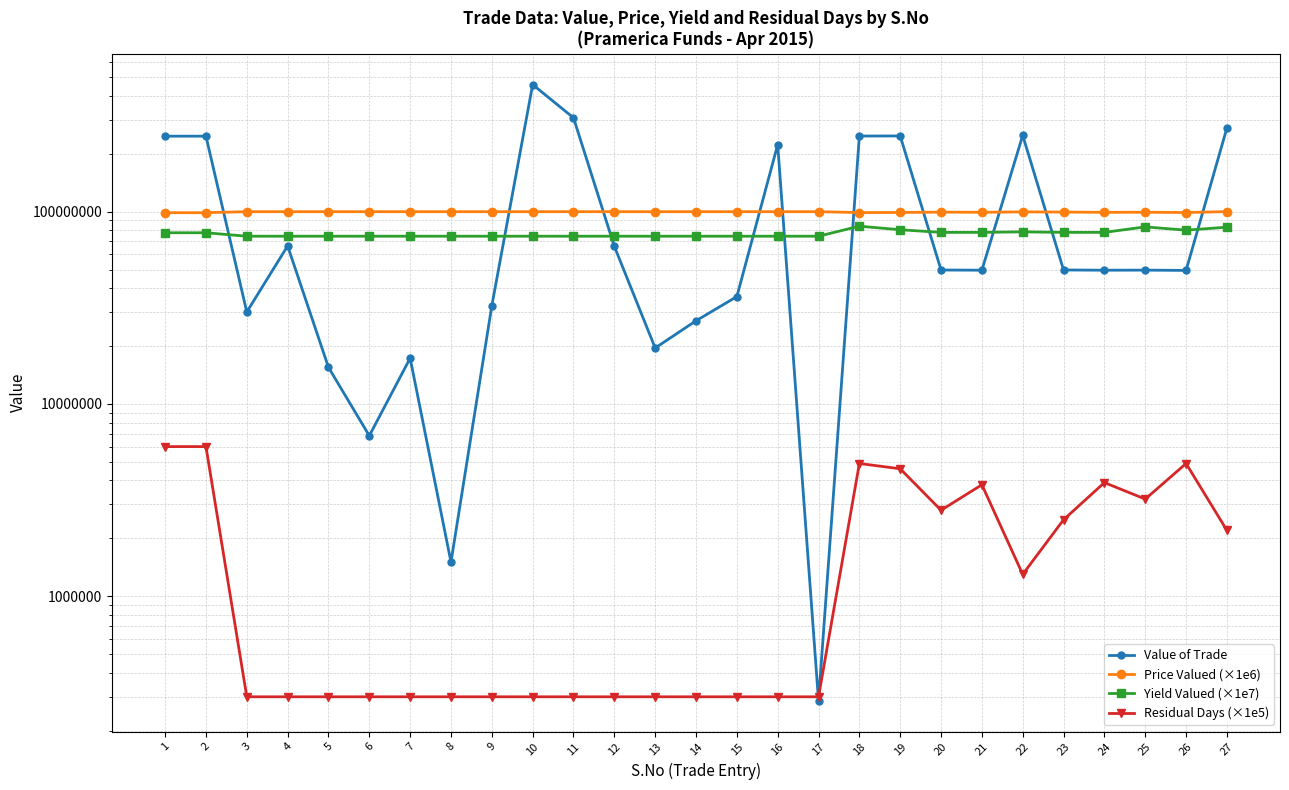

Which series has the largest total across all categories?

Value of Trade